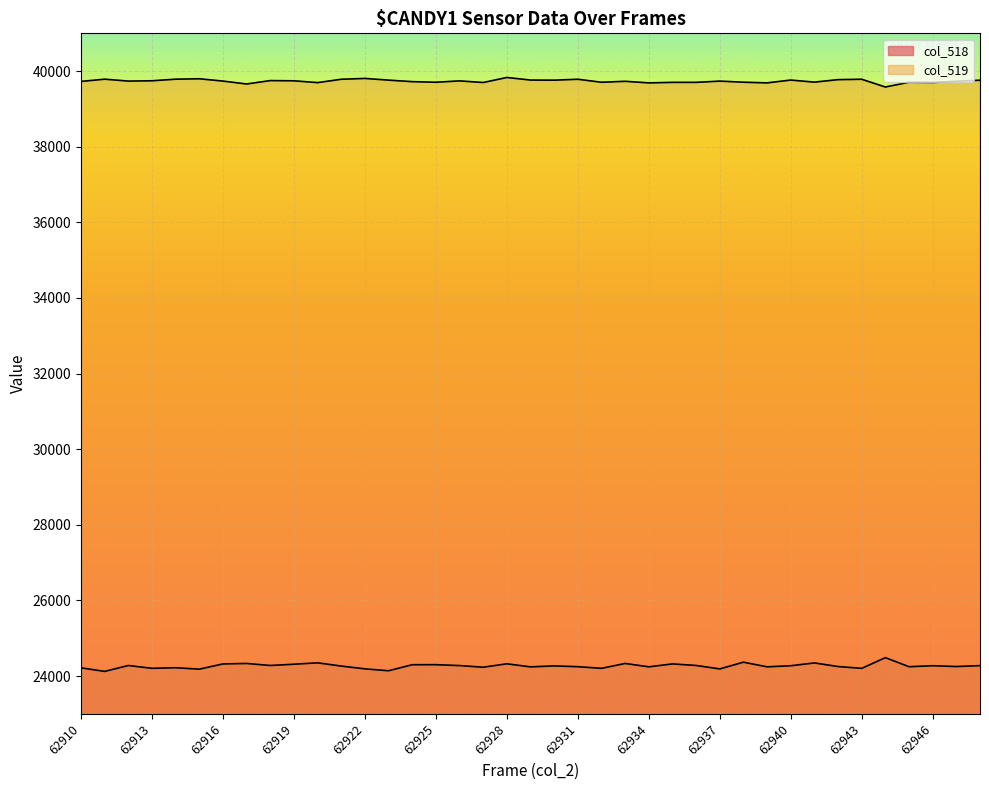

True or false: col_519 and col_518 cross at least once.

False